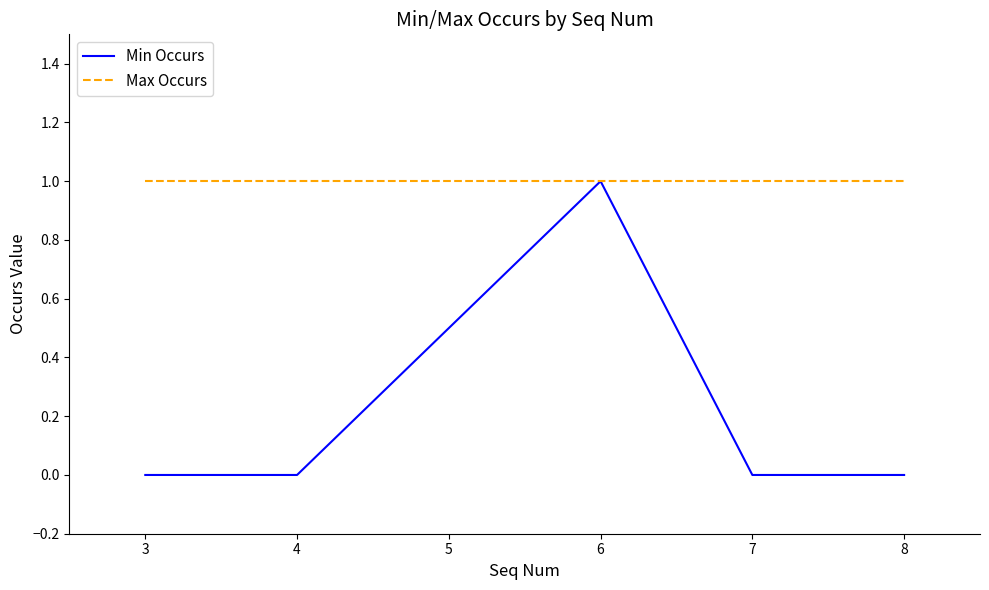

Which series changed the most between 4 and 6?

Min Occurs